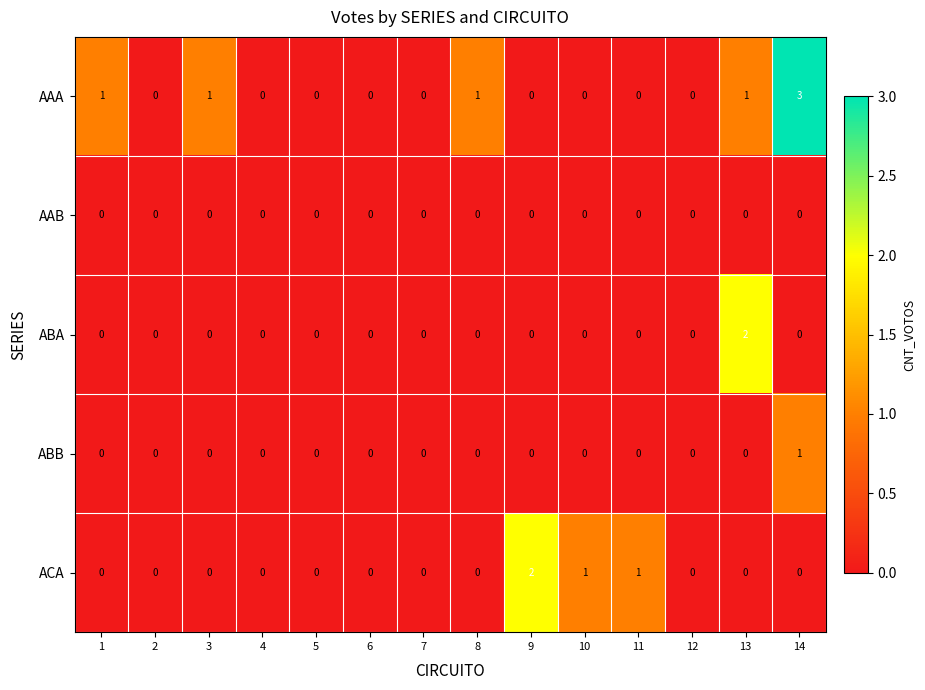

Which series has the largest total across all categories?

AAA